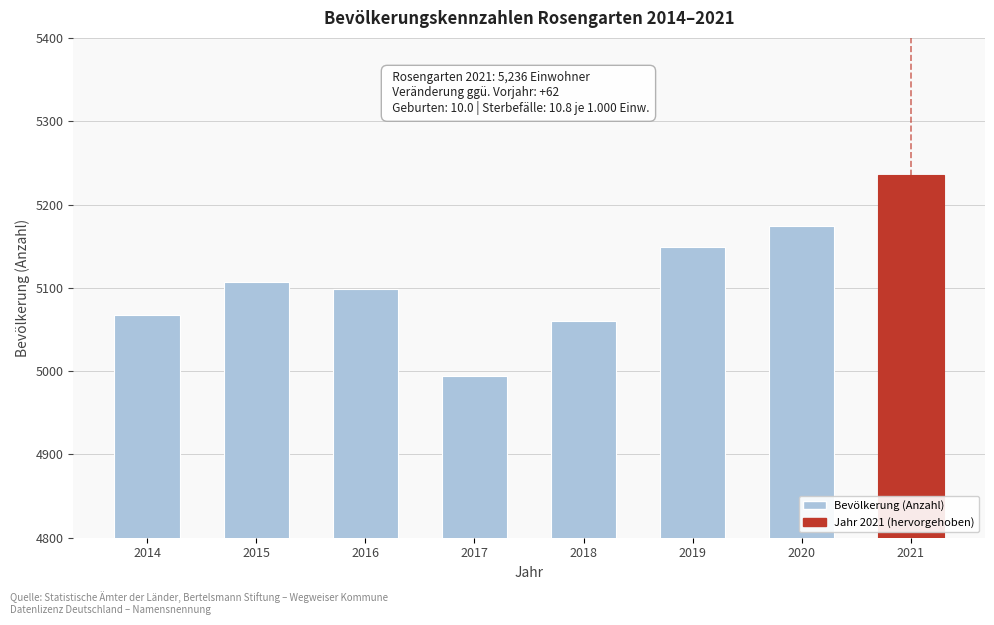

Reading left to right, transcribe all the data shown in this chart.

2014=5067	2015=5107	2016=5099	2017=4994	2018=5060	2019=5149	2020=5174	2021=5236